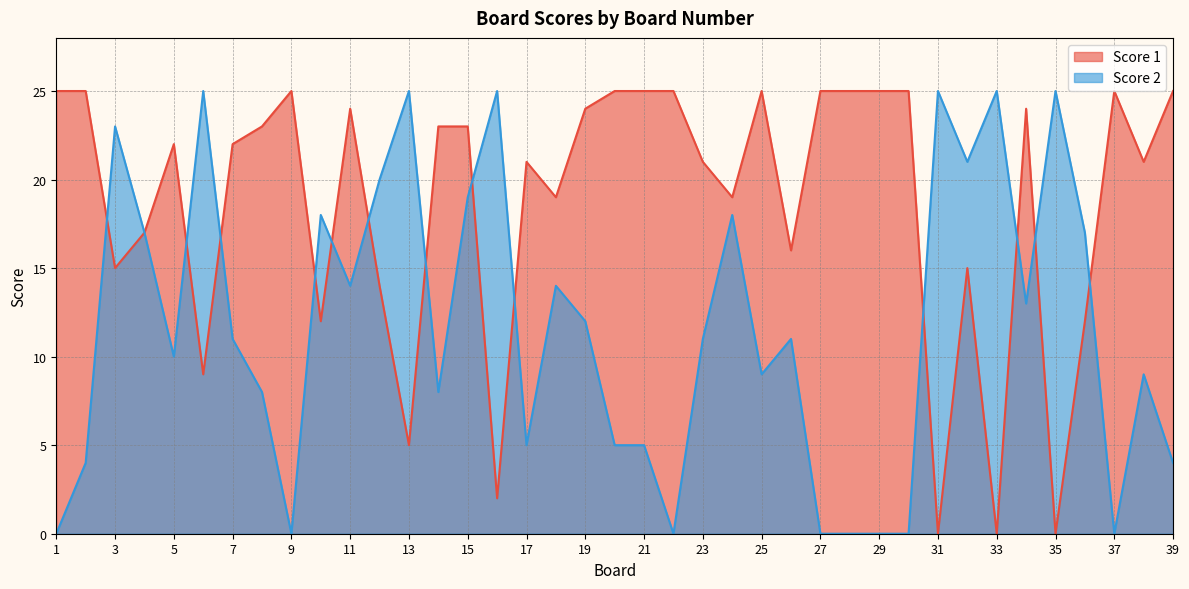

List the series in order of their peak value, highest first.

Score 1, Score 2